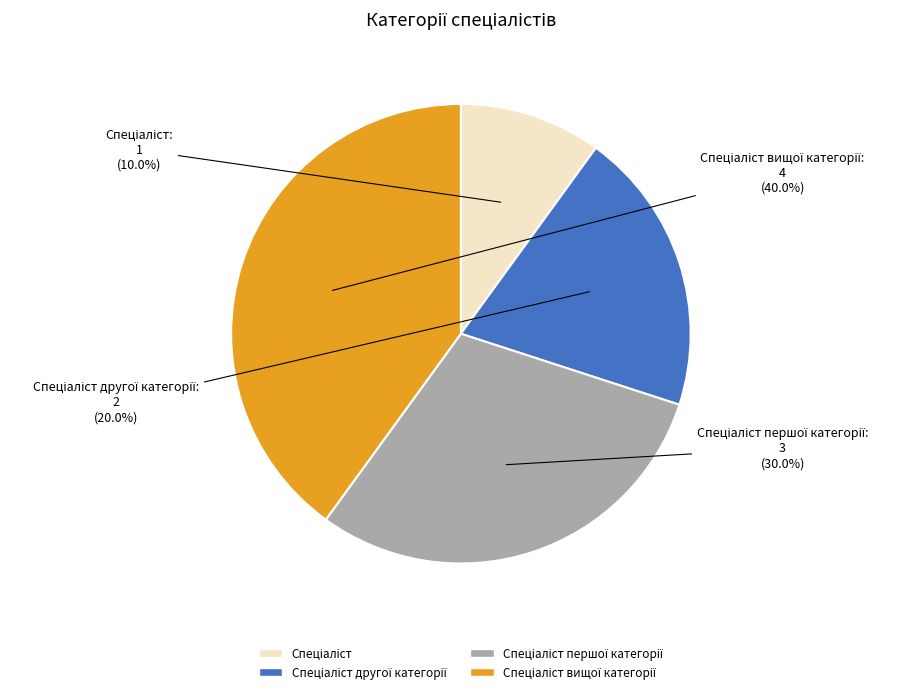

Does any single category account for the majority?

No